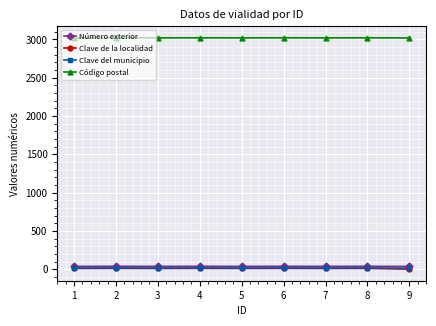

How many categories are shown in the chart?

9